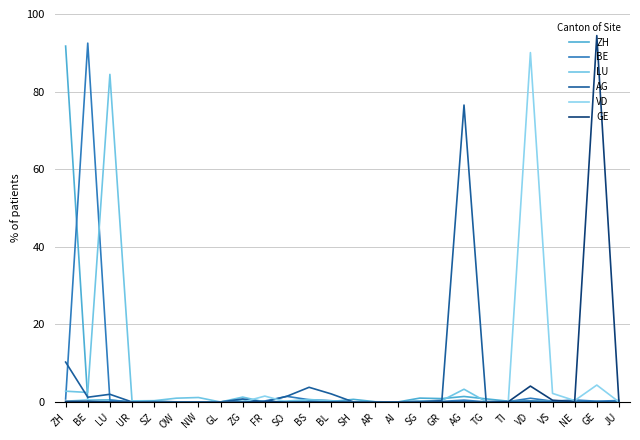

What are all the series names shown in the legend?

ZH, BE, LU, AG, VD, GE